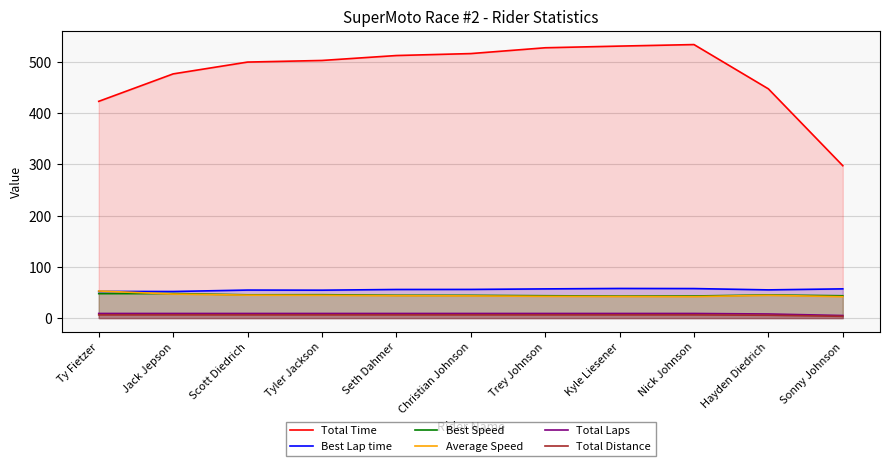

True or false: Best Speed and Total Laps intersect in this chart.

False